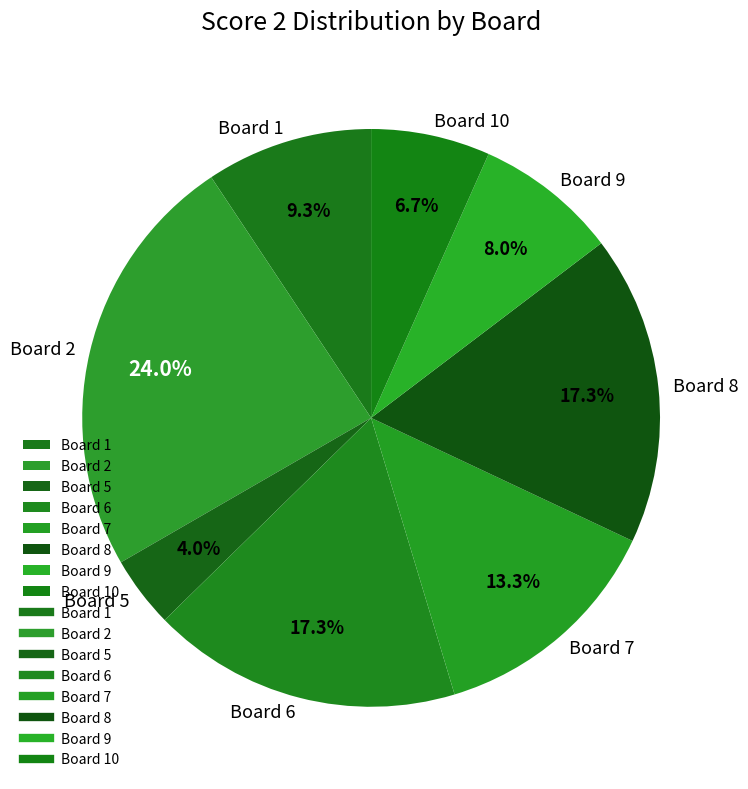

Does any single category account for the majority?

No